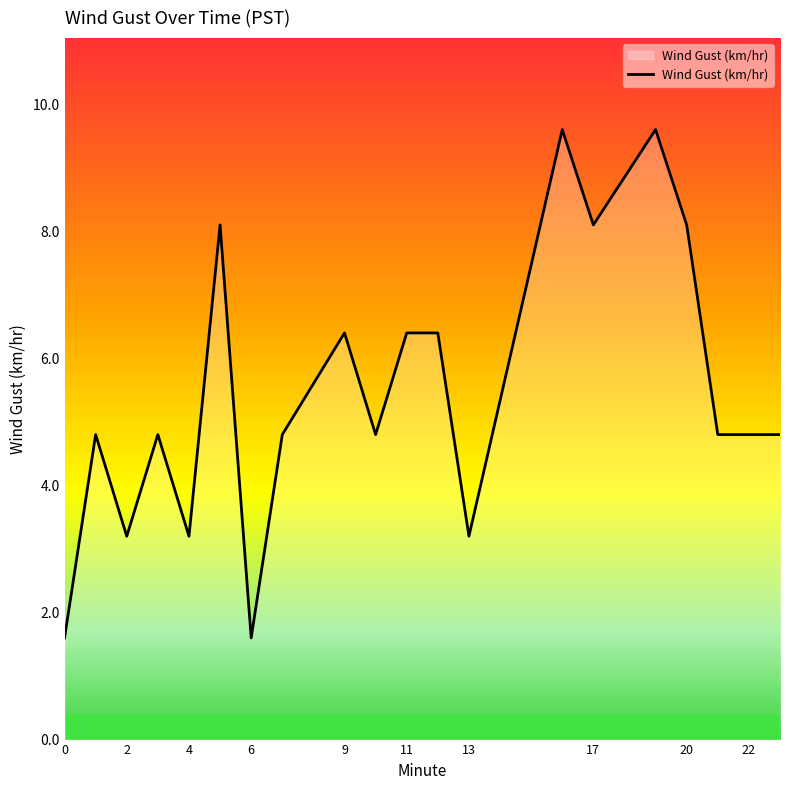

What is the smallest value displayed?

1.6